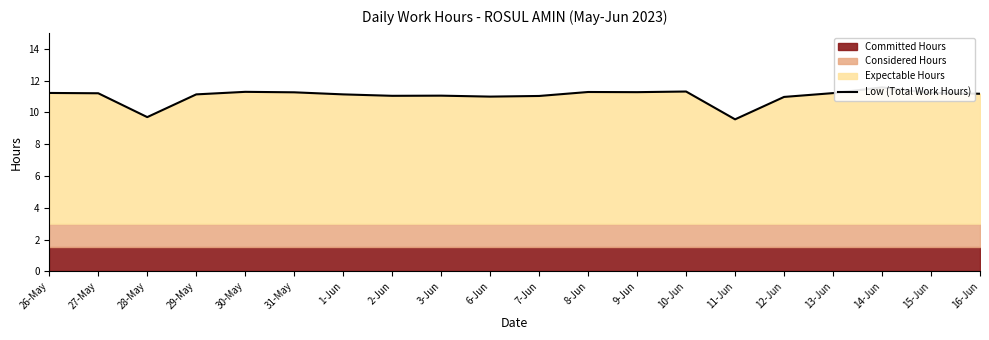

Where is the first local minimum?

28-May